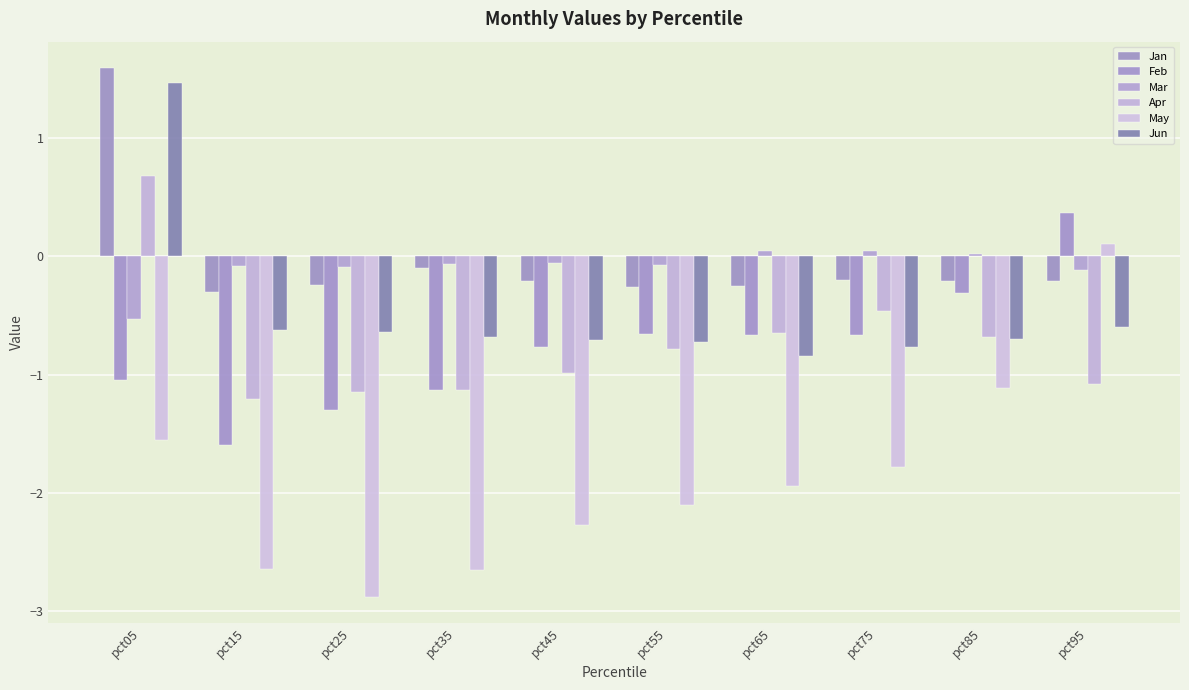

What are all the series names shown in the legend?

Jan, Feb, Mar, Apr, May, Jun